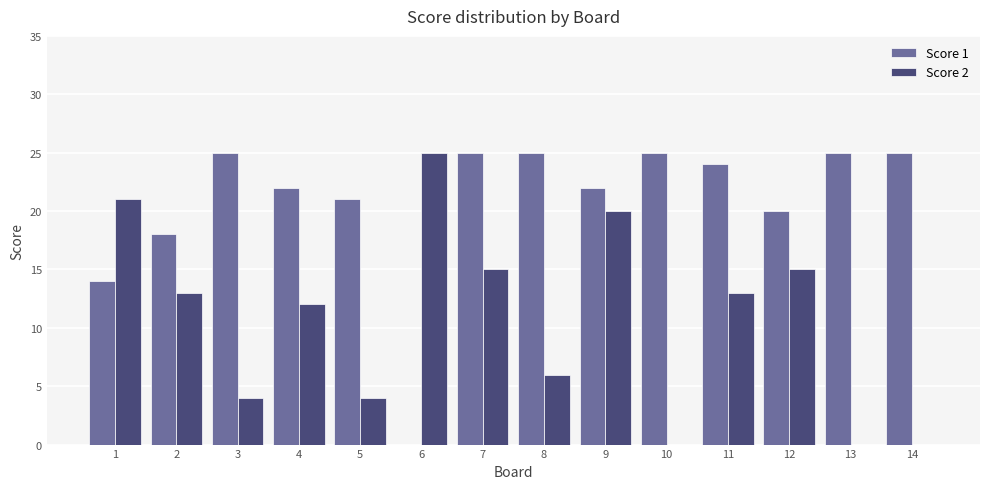

What is the difference between the Score 2 values at 12 and 13?

15